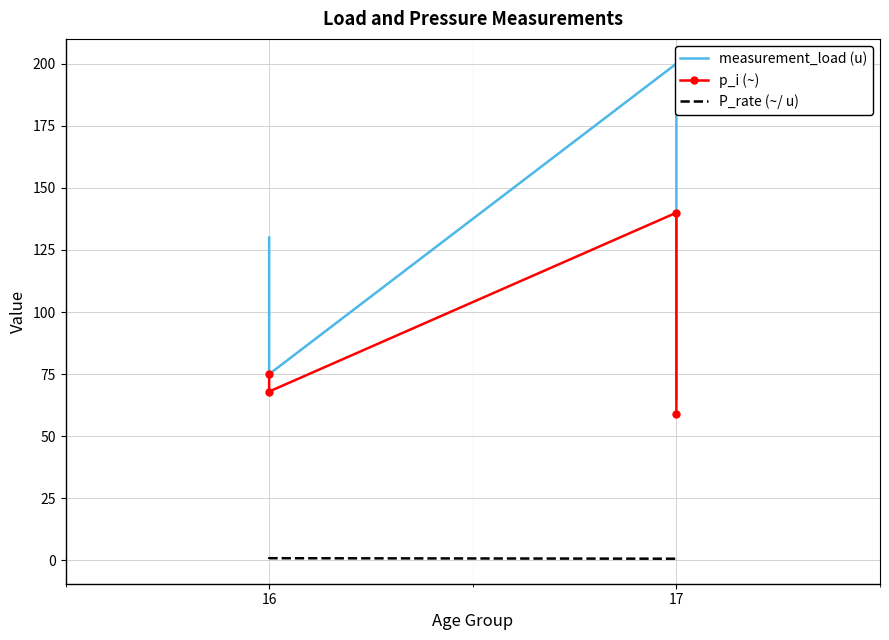

What is the lowest value of the measurement_load (u) series?

65.0